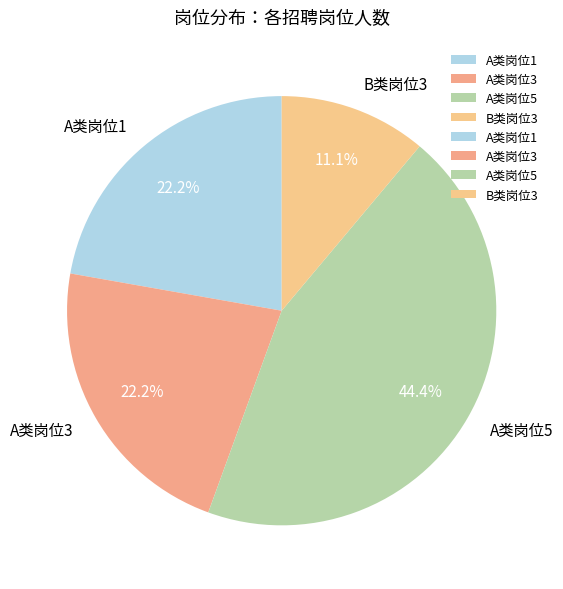

Is there a majority slice in this chart?

No